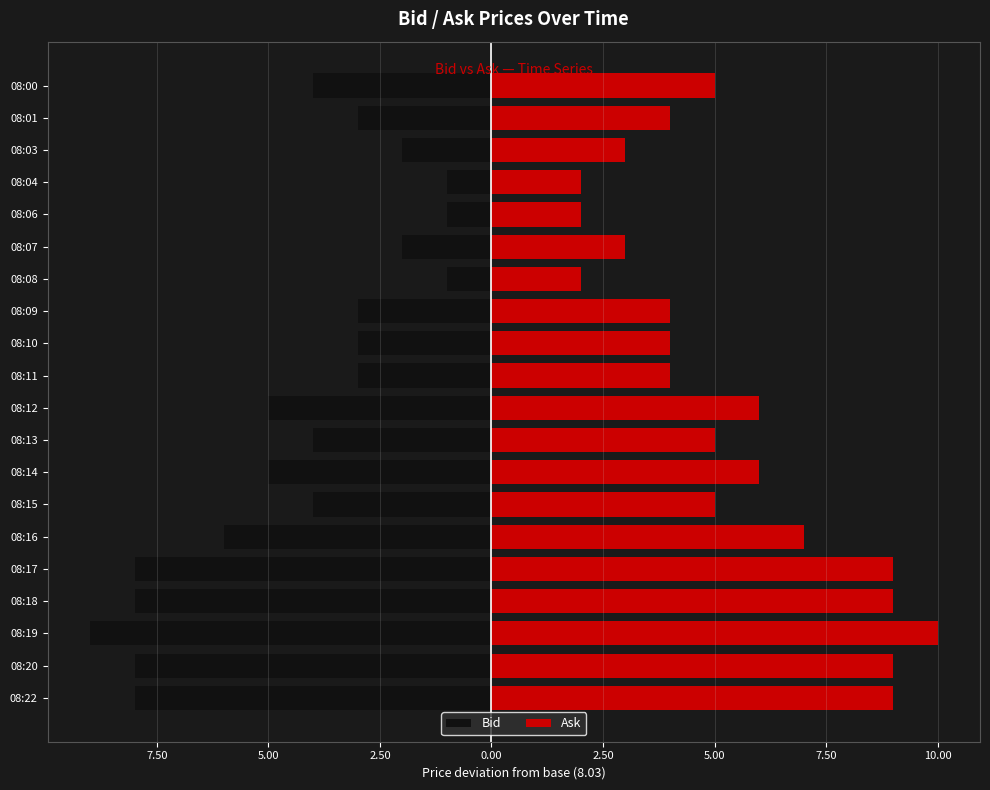

Rank the series by their maximum value, from lowest to highest.

Bid, Ask